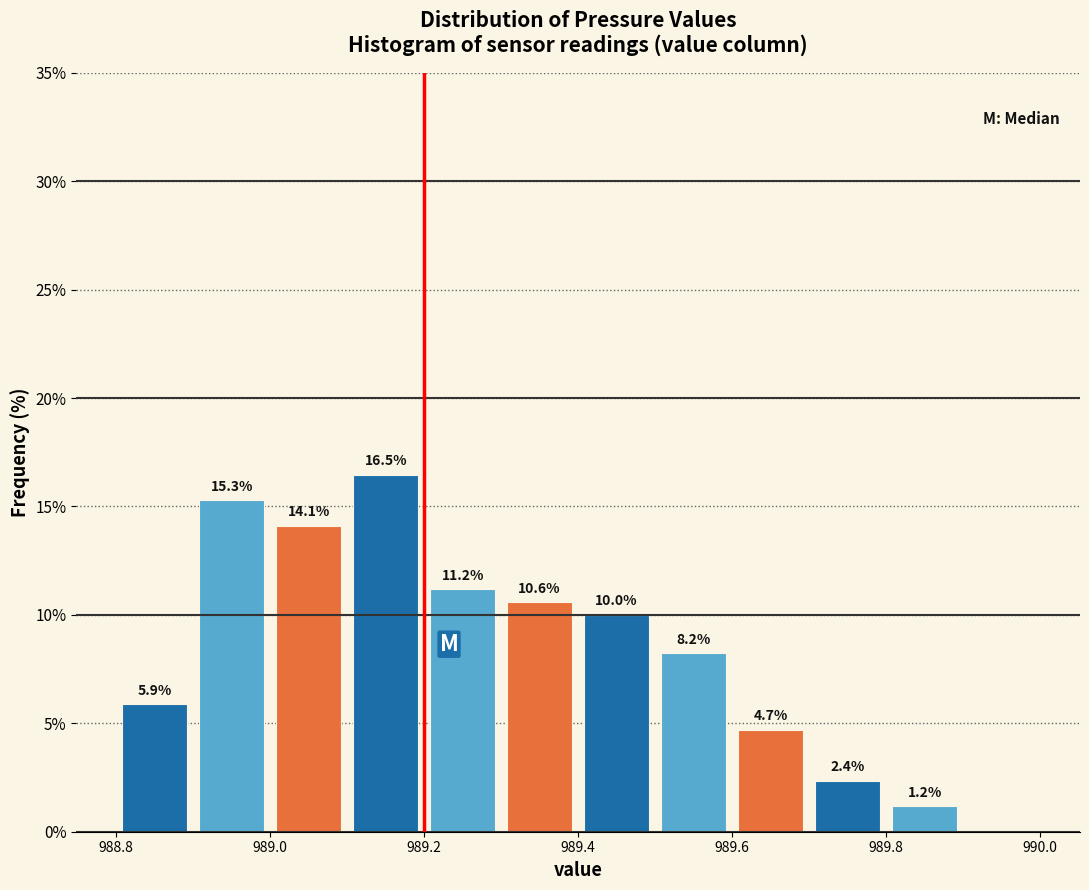

Over which range of the x-axis is the bar tallest?

989.1 to 989.2